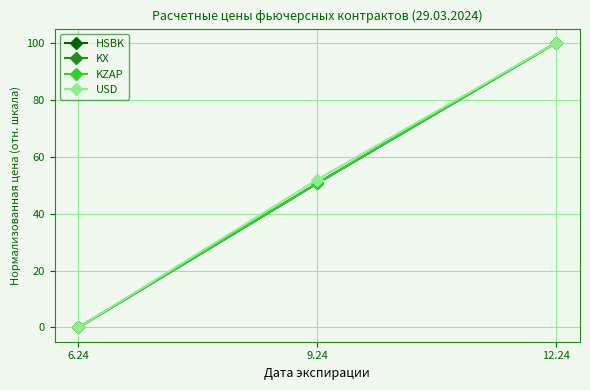

Where is KZAP nearest to the value 50?

9.24